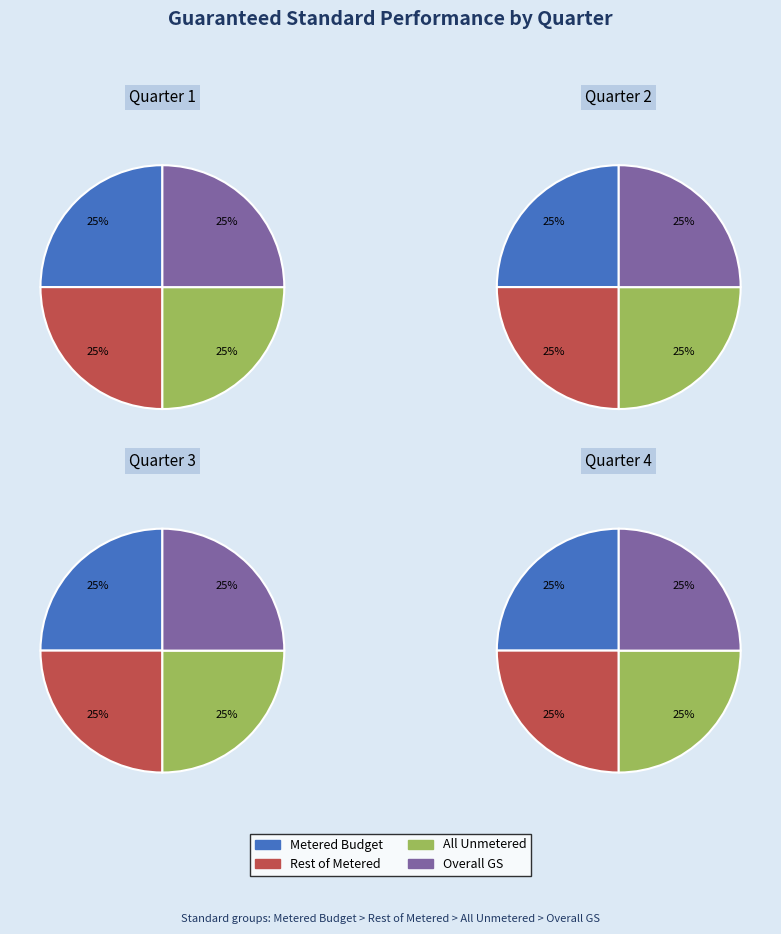

Which series has the largest range (max minus min)?

Metered Budget